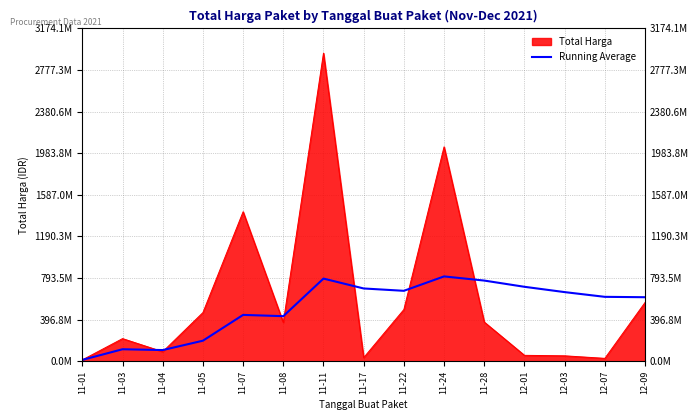

What is the value of the 6th point from the left?

429799807.5